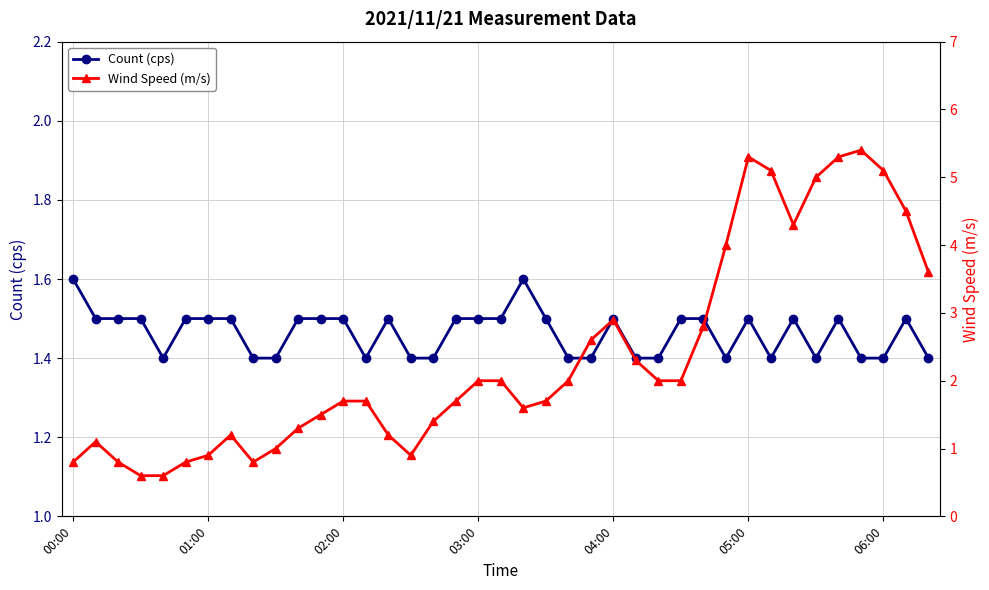

At which category does Count (cps) reach its first local peak?

14